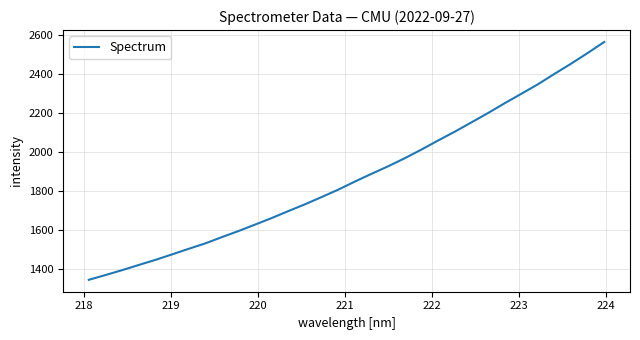

What is the minimum value shown in the chart?

1343.4